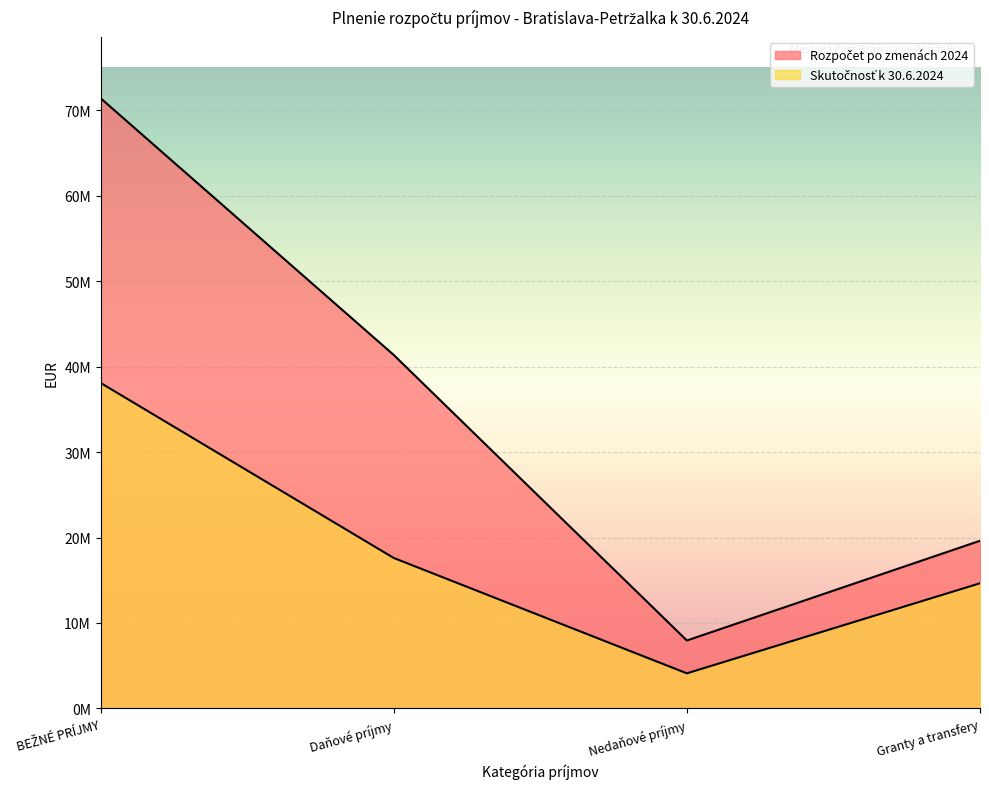

Read the Skutočnosť k 30.6.2024 value at BEŽNÉ PRÍJMY, to the nearest 50.

38094300